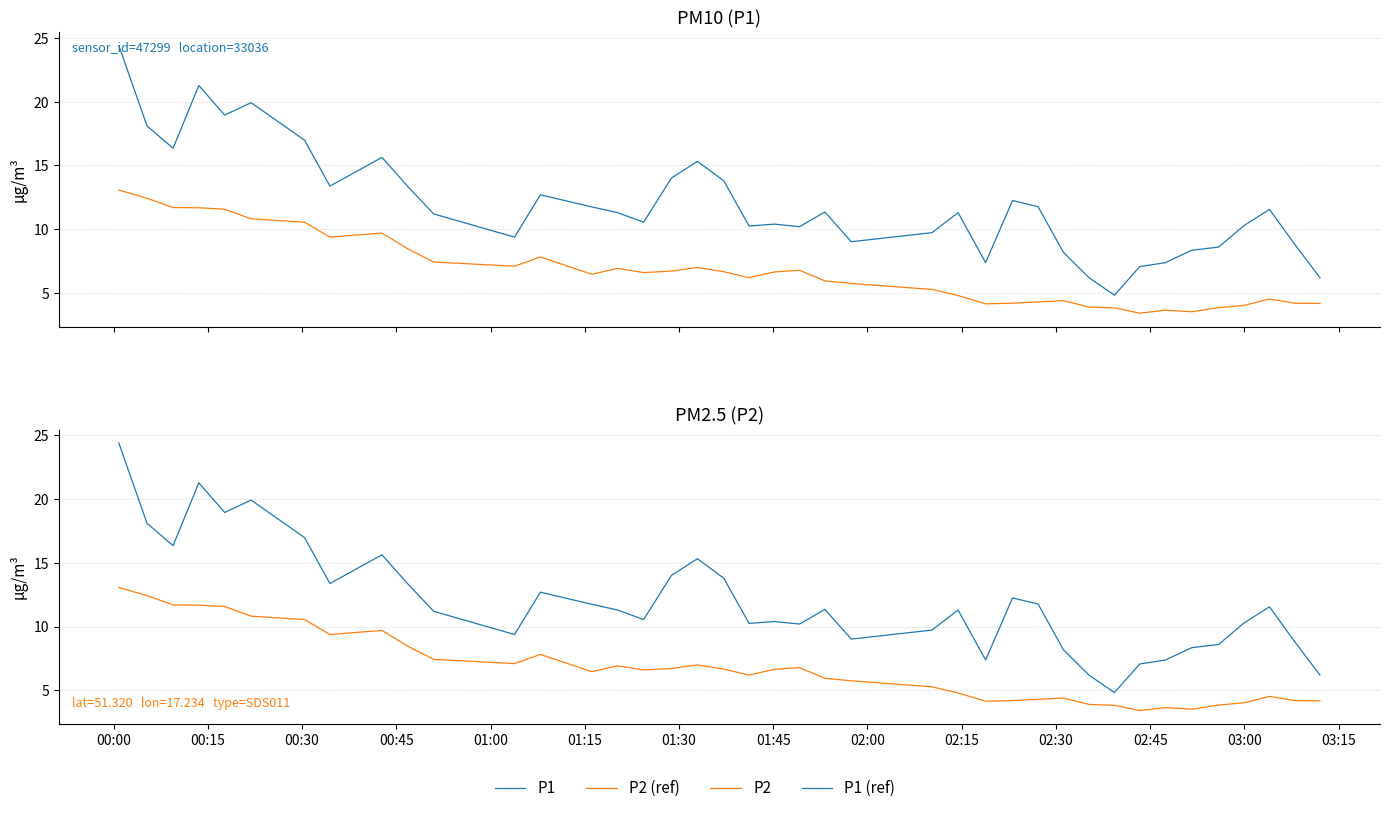

True or false: P2 (ref) and P2 intersect in this chart.

False